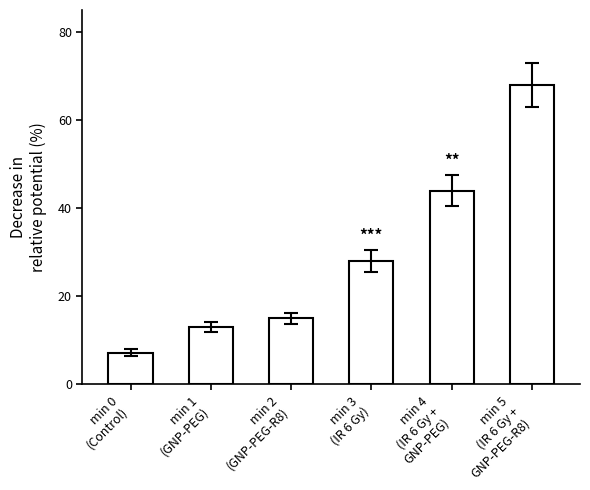

What value does the data have at min 5
(IR 6 Gy +
GNP-PEG-R8)?

68.0